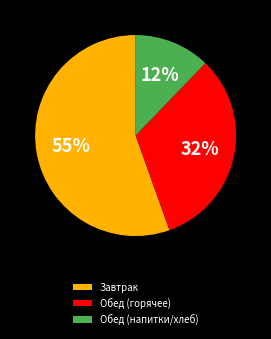

To the nearest percent, what is the average slice percentage?

33%